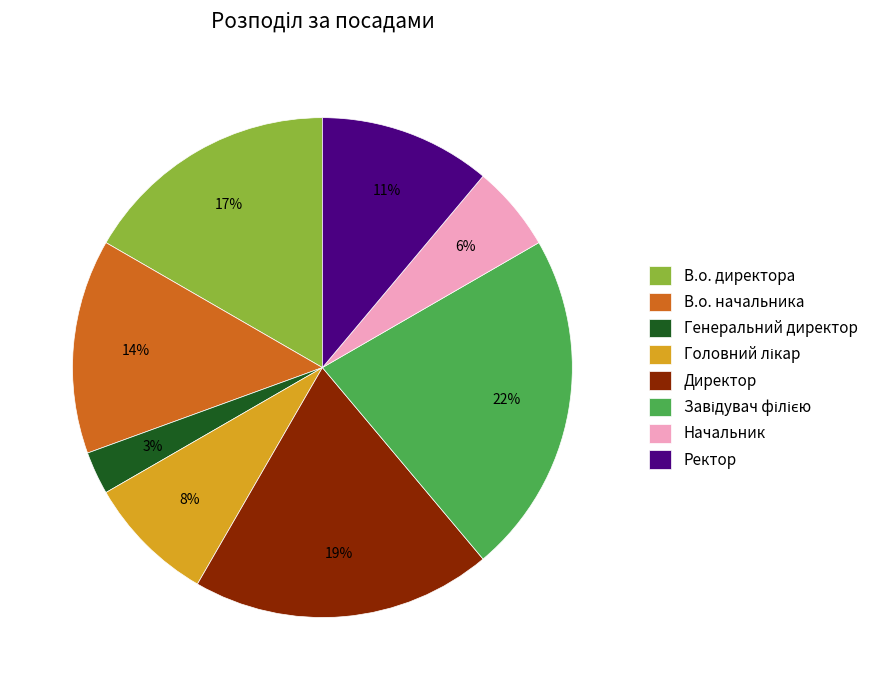

Does Директор account for over 50% of the chart?

No